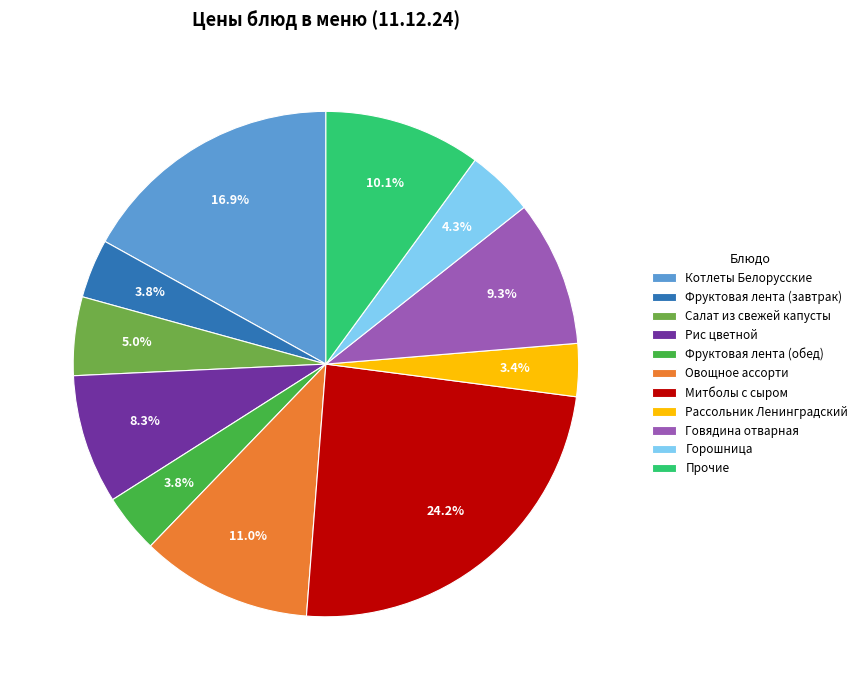

Count the number of slices in the pie.

11